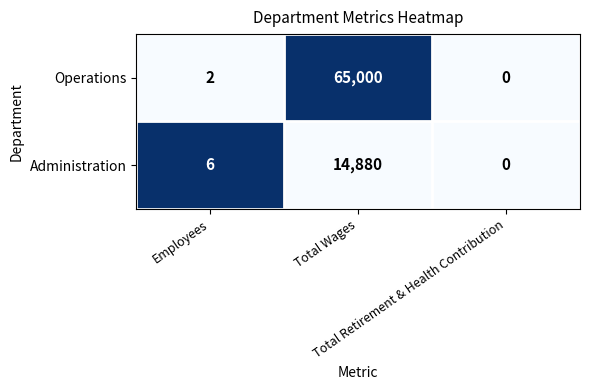

What is the difference between the highest and lowest values at Employees?

4